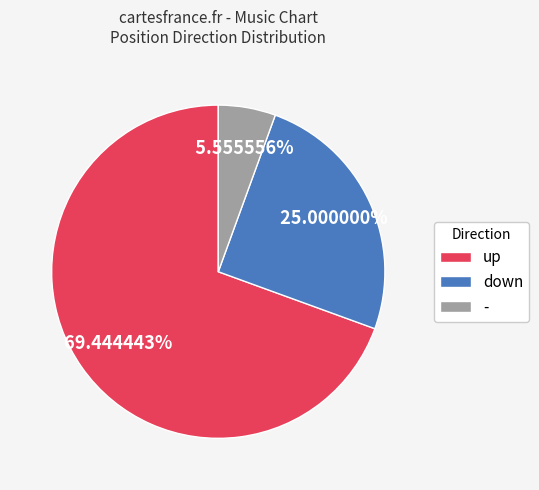

What is the total percentage of down and up?

94.4%